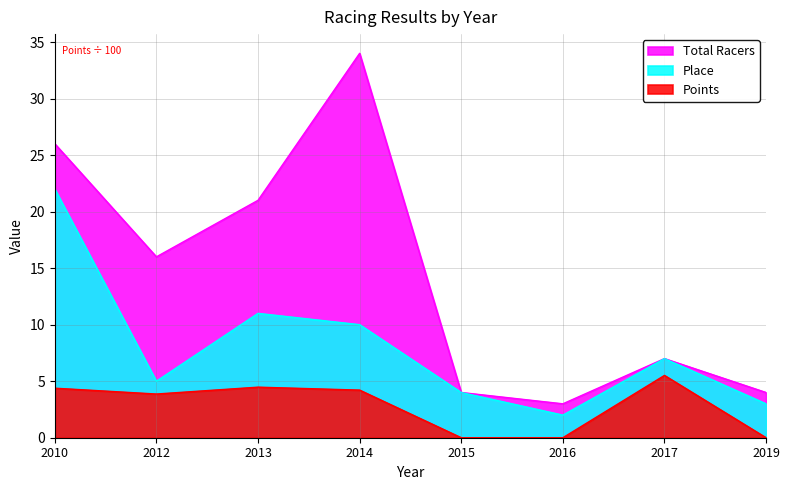

How many data points does each series have?

8